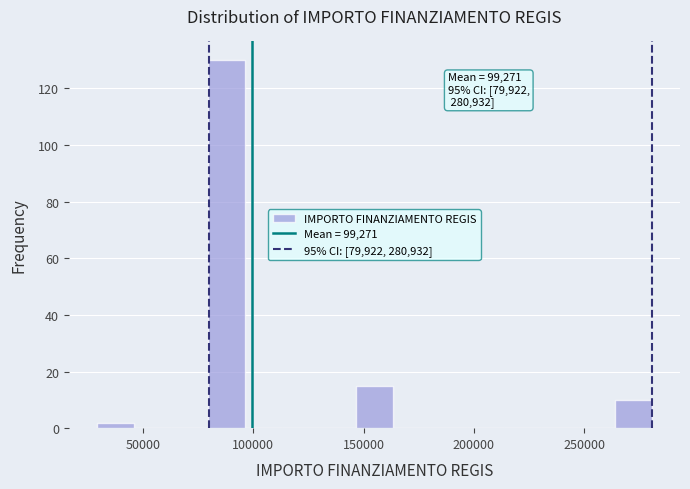

Read against the x-axis, roughly where is the centre of the tallest bar?

90000